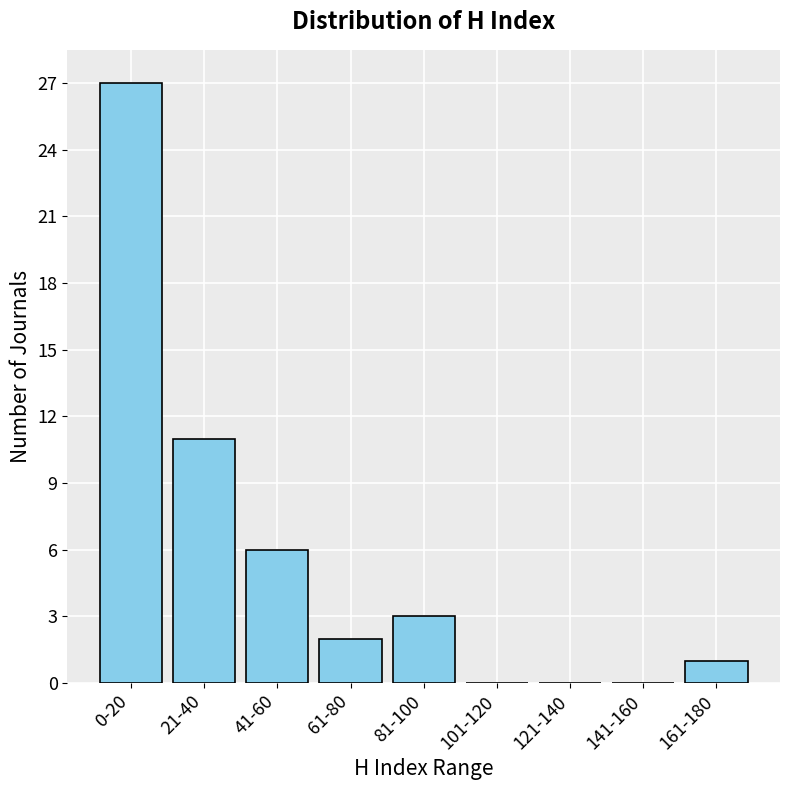

Reading right to left, extract all data points from this chart.

161-180=1	141-160=0	121-140=0	101-120=0	81-100=3	61-80=2	41-60=6	21-40=11	0-20=27